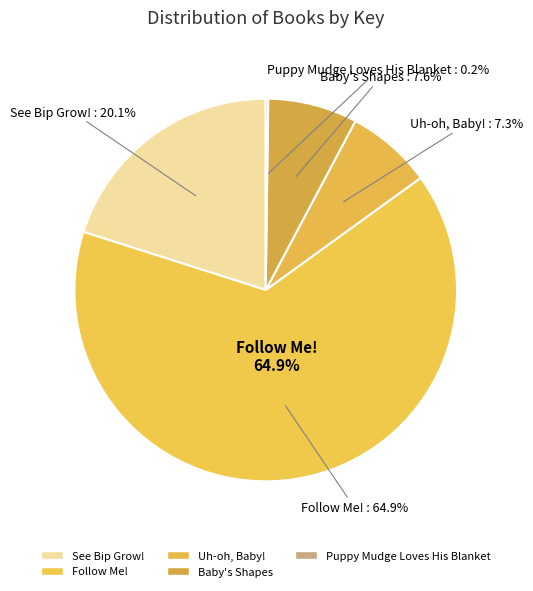

Which category has the smallest portion of the pie?

Puppy Mudge Loves His Blanket